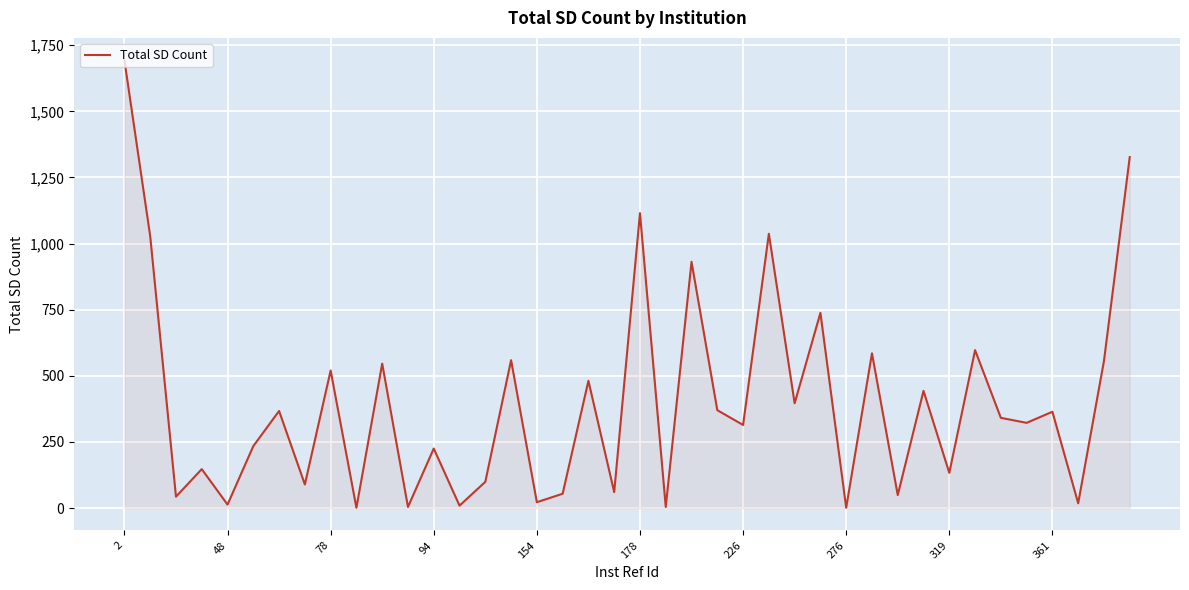

What is the difference between the second highest and second lowest values?

1326